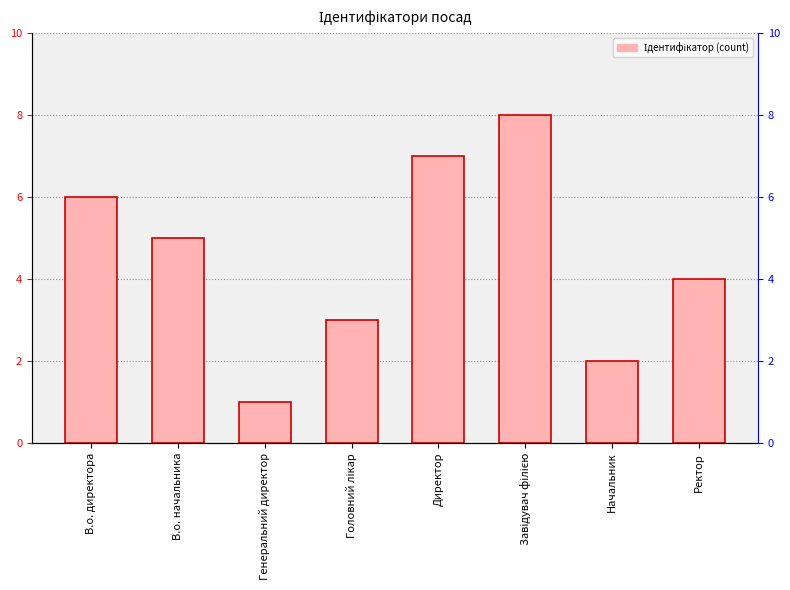

What is the minimum value shown in the chart?

1